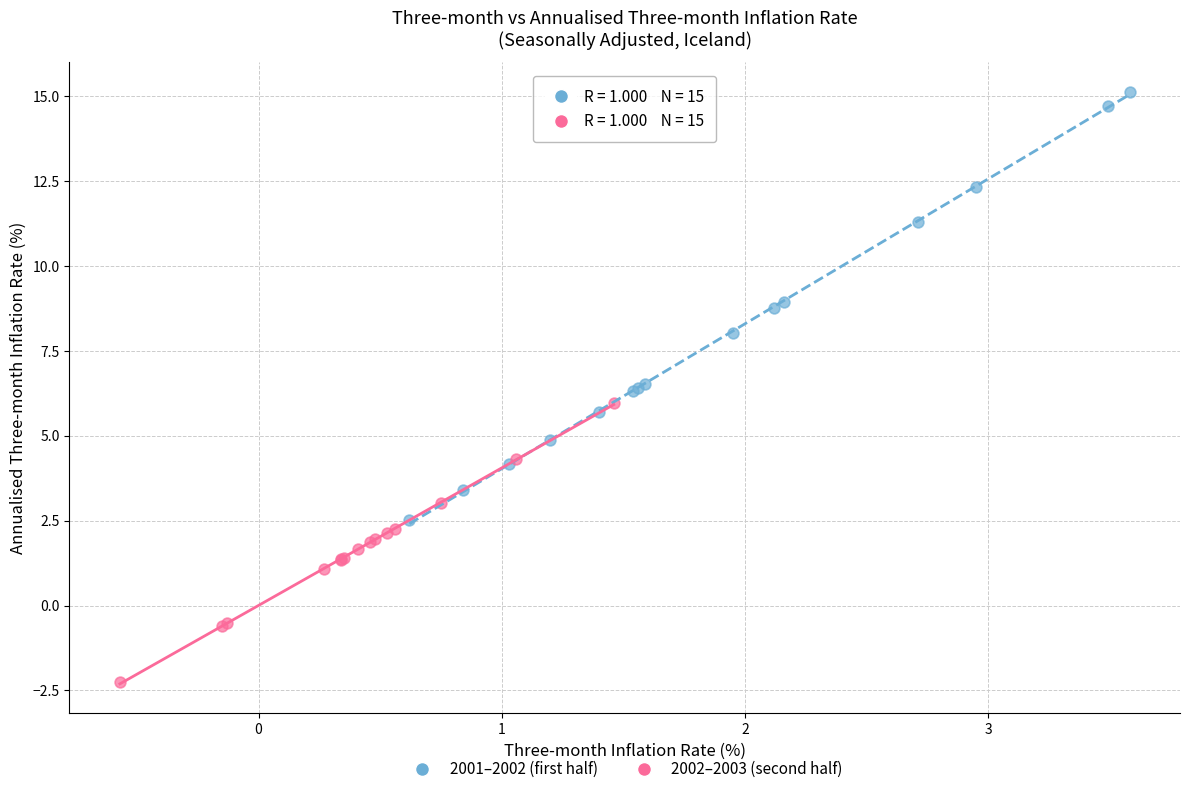

Which series has the widest spread of Y values?

2001–2002 (first half)